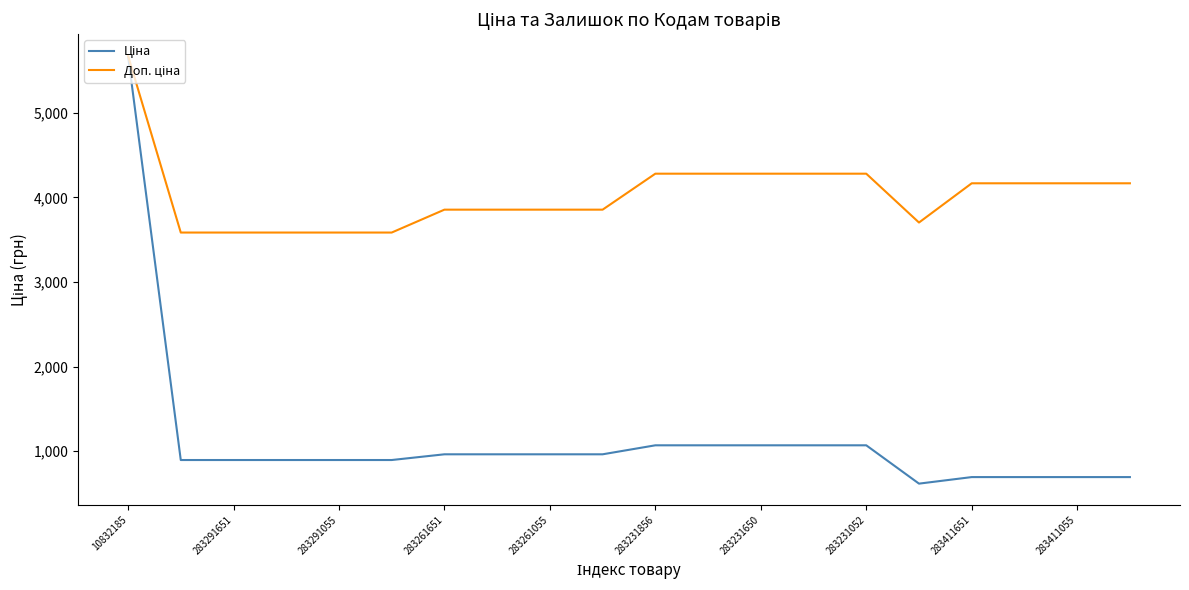

What is the minimum value shown in the chart?

617.0